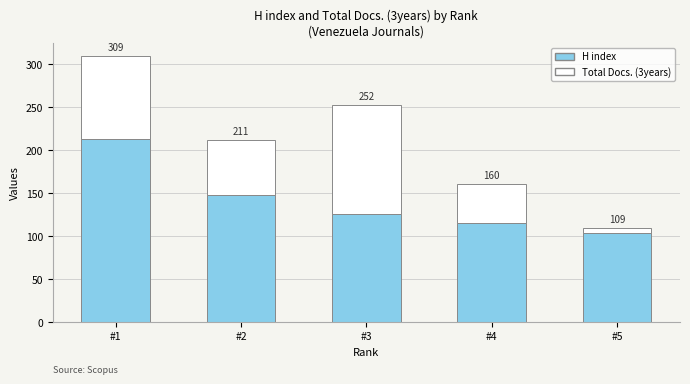

What are all the series names shown in the legend?

H index, Total Docs. (3years)